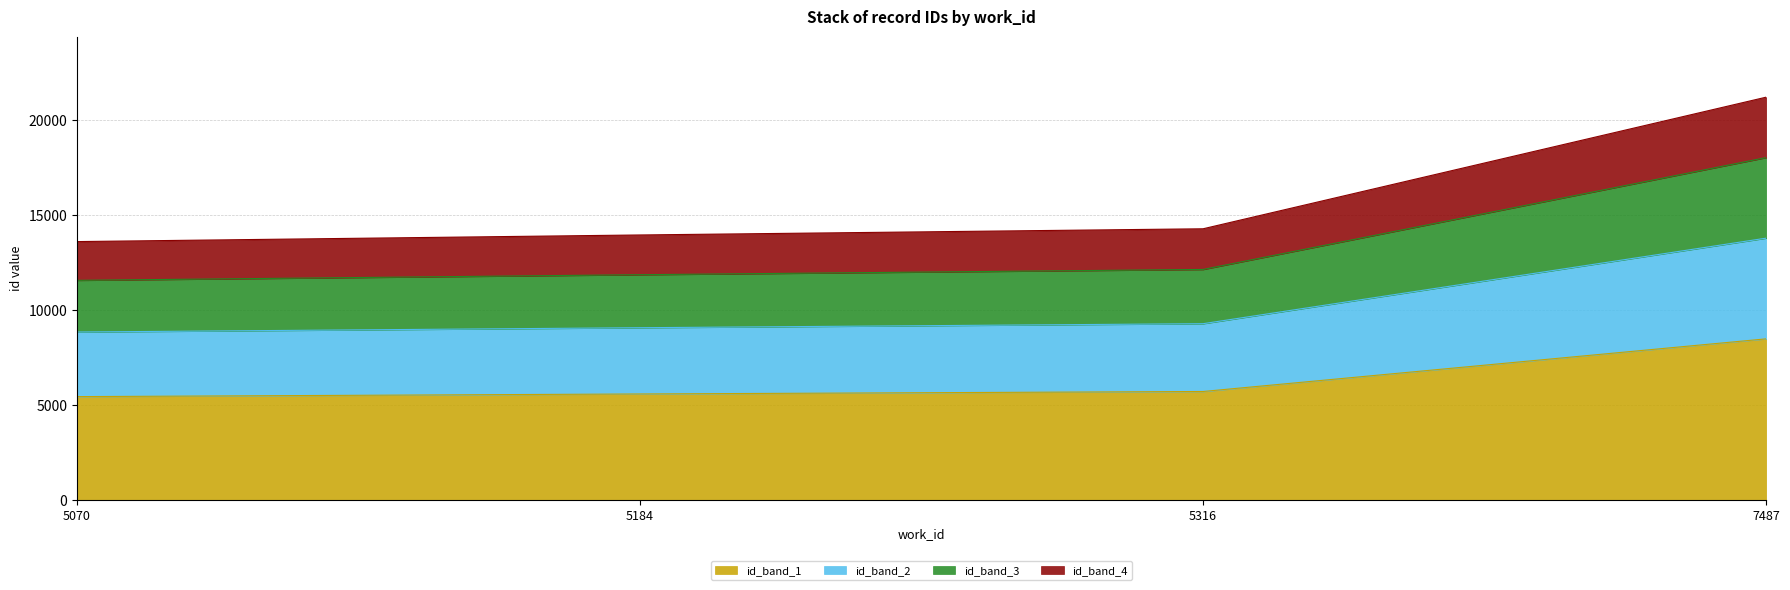

At which category does the chart reach its minimum across all series?

5070